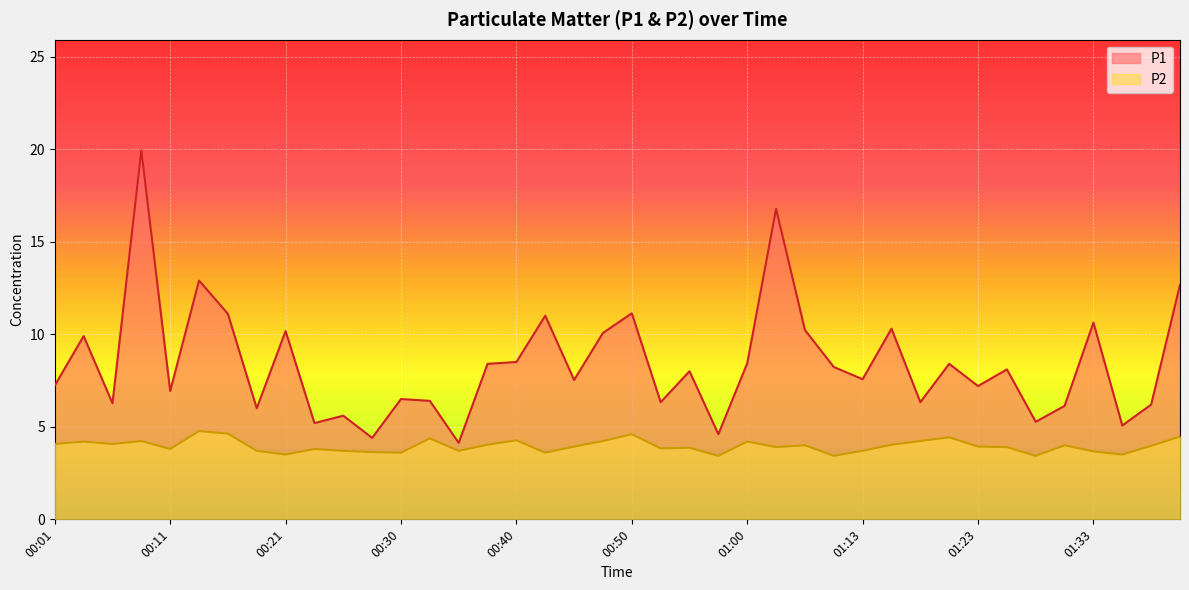

At how many categories does at least one series exceed 13?

2